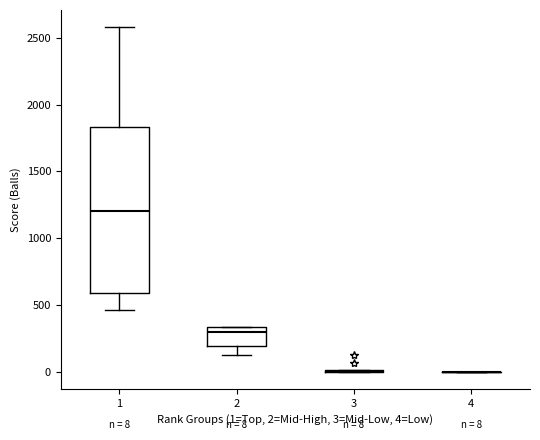

Which box is the tallest, from its lower edge to its upper edge?

1